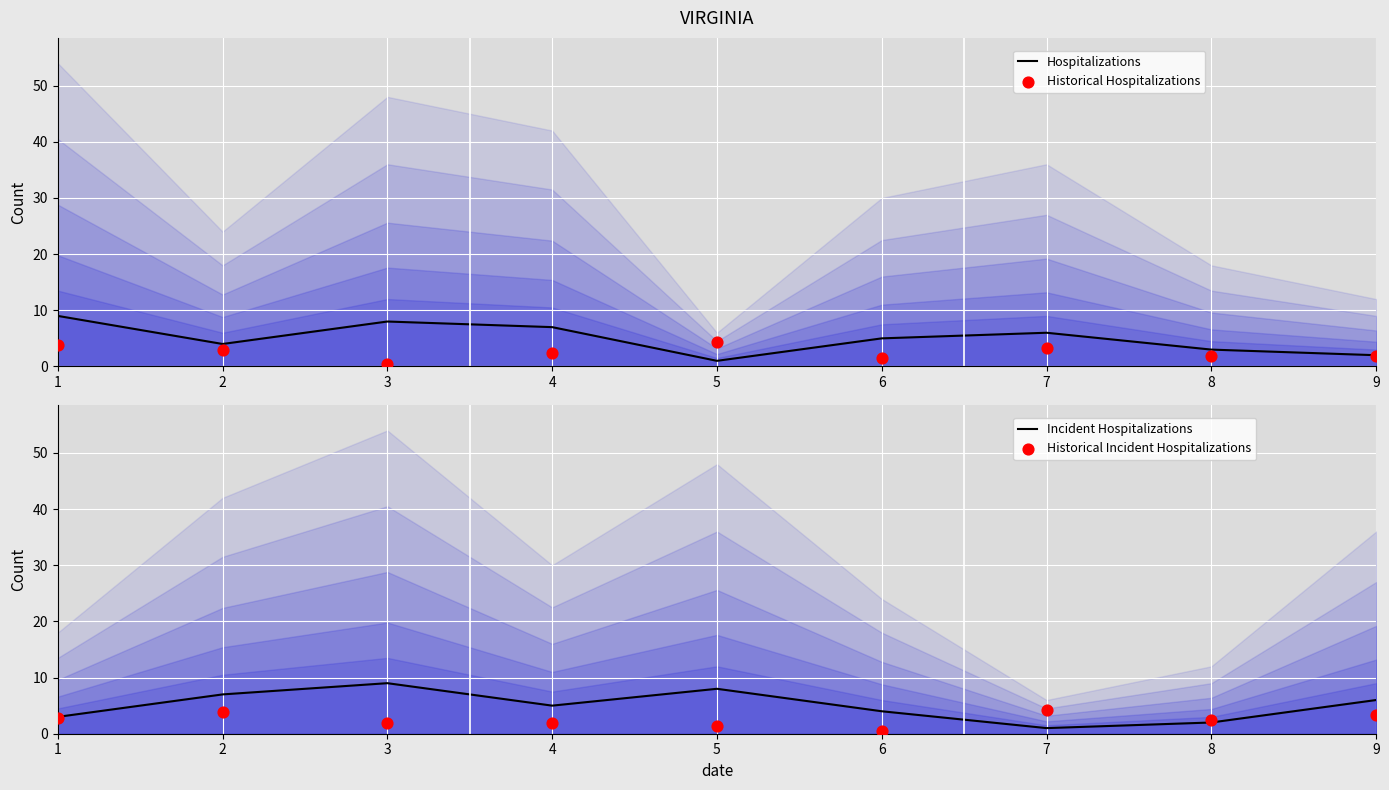

Which series has the widest spread of Y values?

Hospitalizations